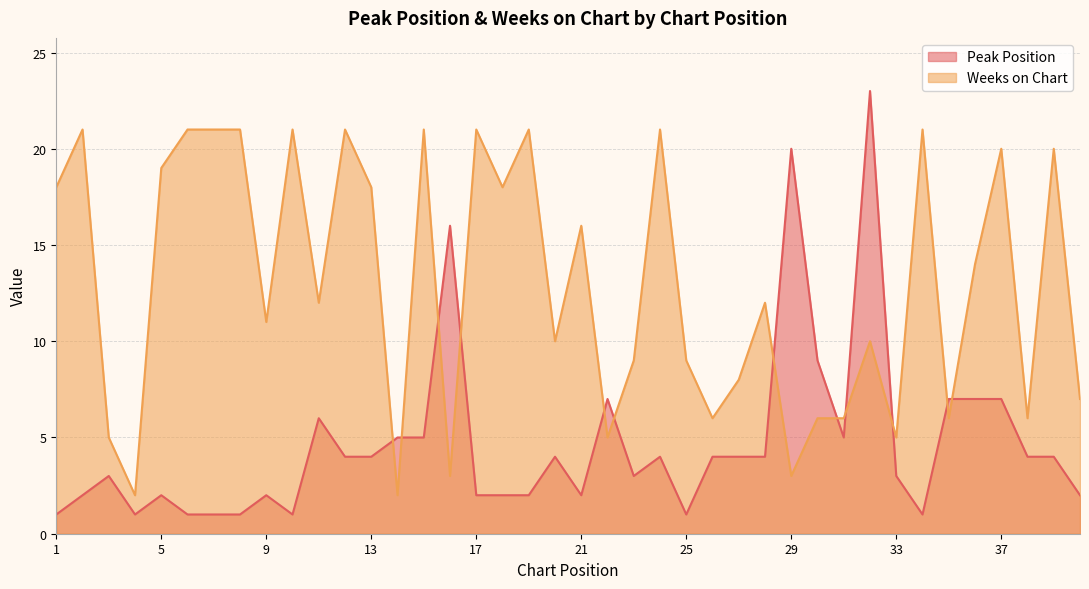

Reading left to right, what are all the values shown in this chart?

Peak Position: 1=1	2=2	3=3	4=1	5=2	6=1	7=1	8=1	9=2	10=1	11=6	12=4	13=4	14=5	15=5	16=16	17=2	18=2	19=2	20=4	21=2	22=7	23=3	24=4	25=1	26=4	27=4	28=4	29=20	30=9	31=5	32=23	33=3	34=1	35=7	36=7	37=7	38=4	39=4	40=2
Weeks on Chart: 1=18	2=21	3=5	4=2	5=19	6=21	7=21	8=21	9=11	10=21	11=12	12=21	13=18	14=2	15=21	16=3	17=21	18=18	19=21	20=10	21=16	22=5	23=9	24=21	25=9	26=6	27=8	28=12	29=3	30=6	31=6	32=10	33=5	34=21	35=6	36=14	37=20	38=6	39=20	40=7